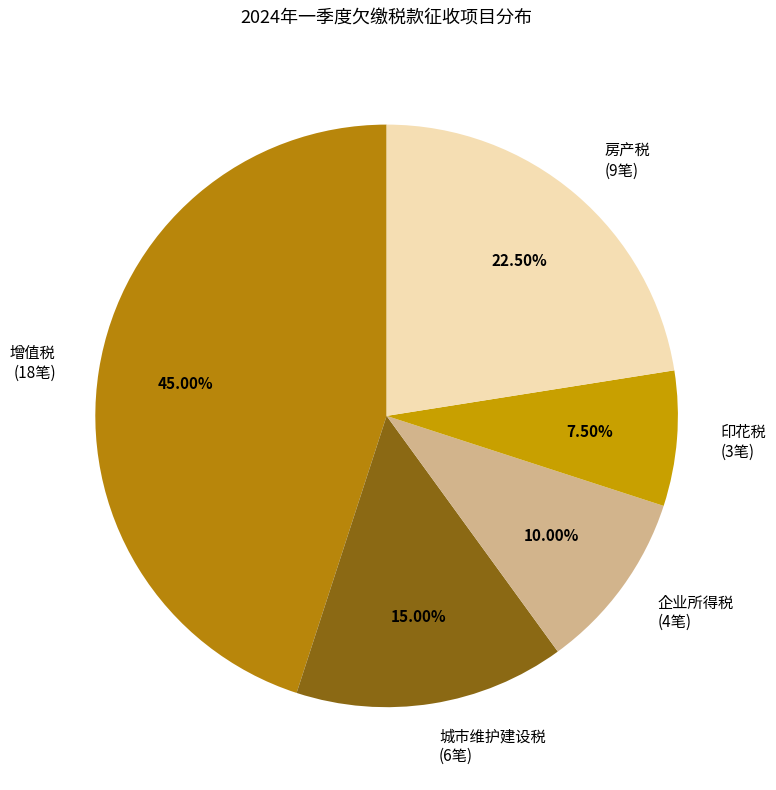

Which category has the biggest portion of the pie?

增值税 (18笔)